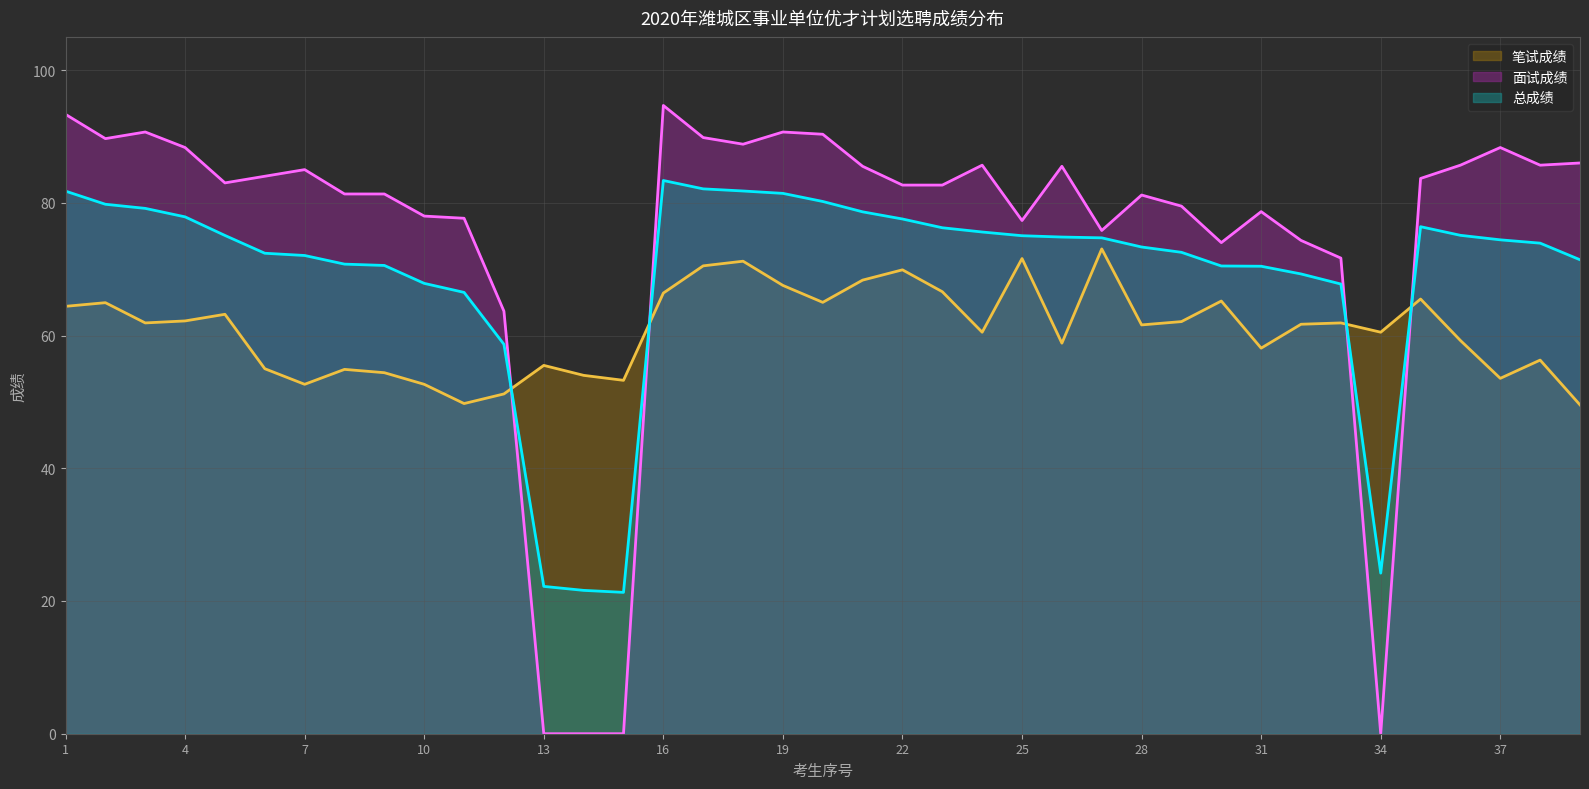

The 面试成绩 series shows 29.7 at 7. True or false?

False